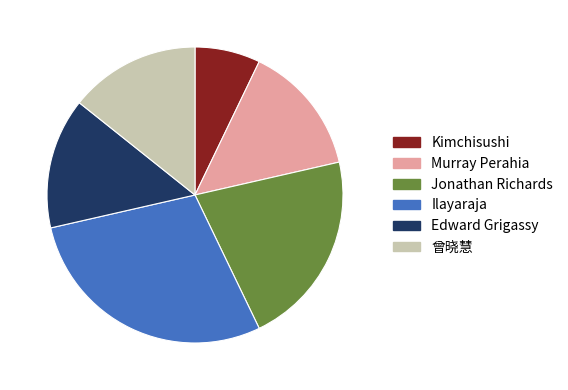

What is the ratio of the value at Kimchisushi to the value at Edward Grigassy?

0.5